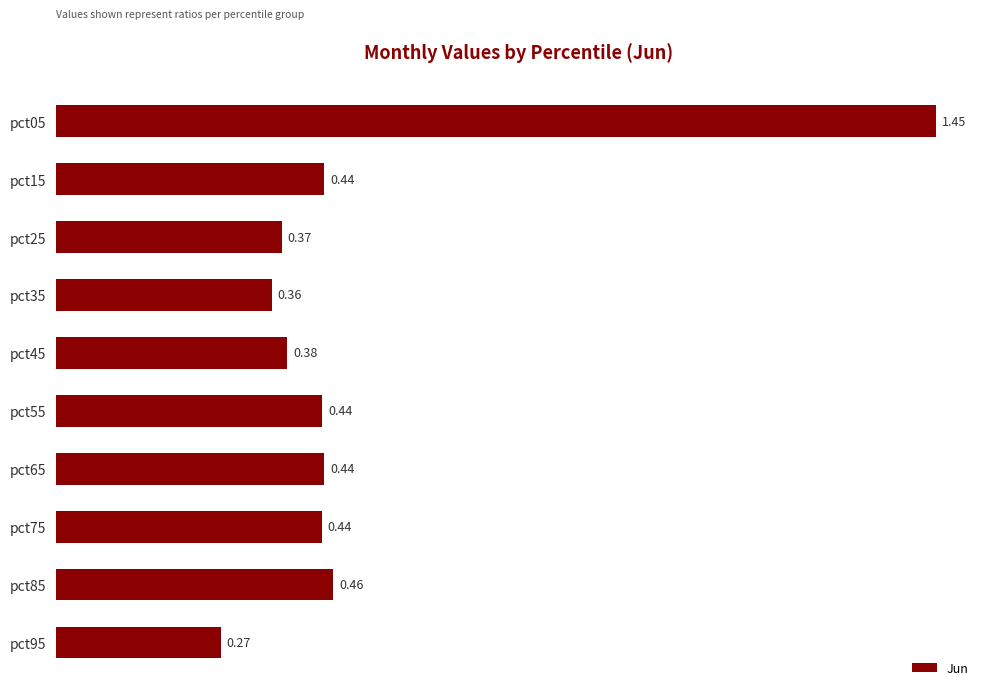

Where is the data nearest to the value 0?

pct95